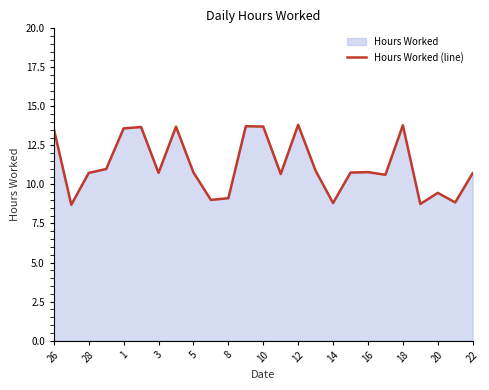

What is the maximum value shown in the chart?

13.8